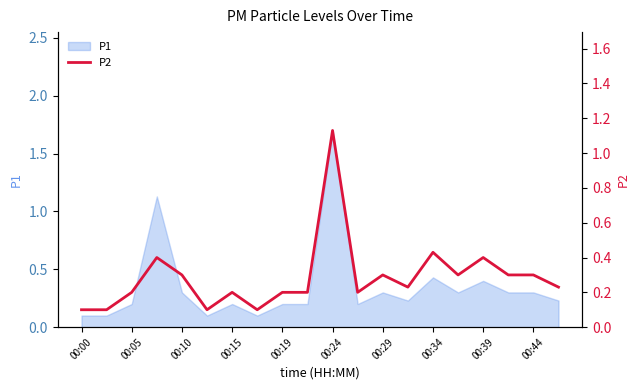

True or false: P1 has a value of 0.2 at 00:15.

True